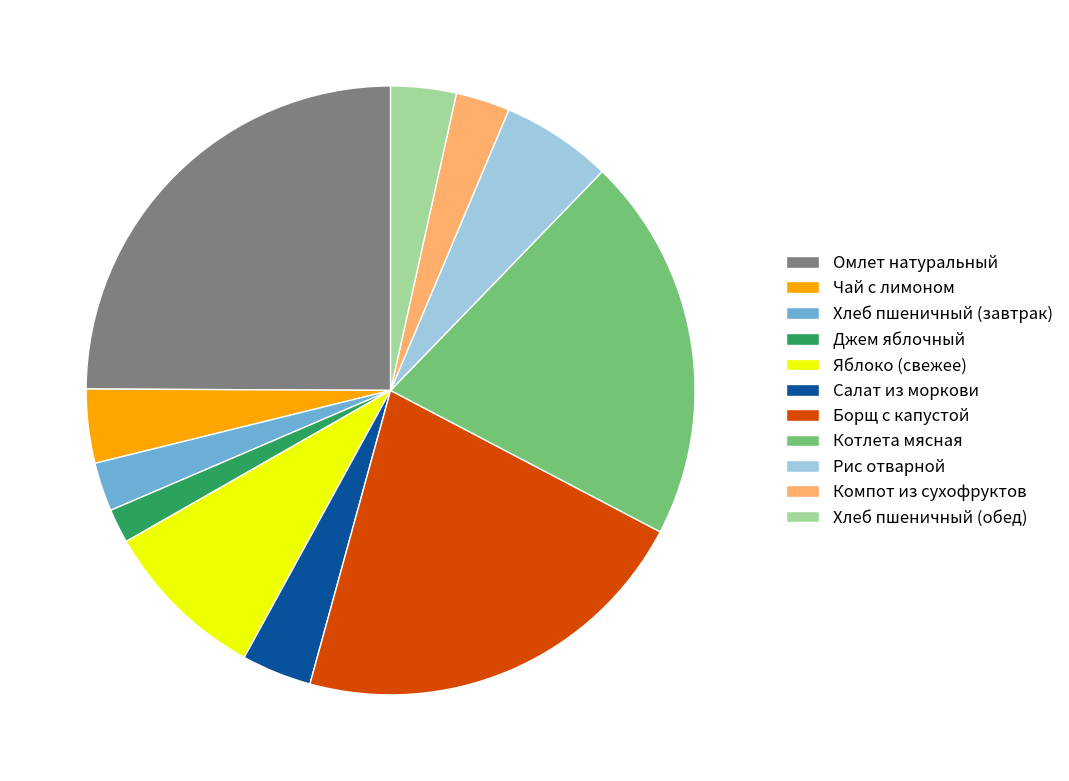

What is the largest slice in the pie chart?

Омлет натуральный